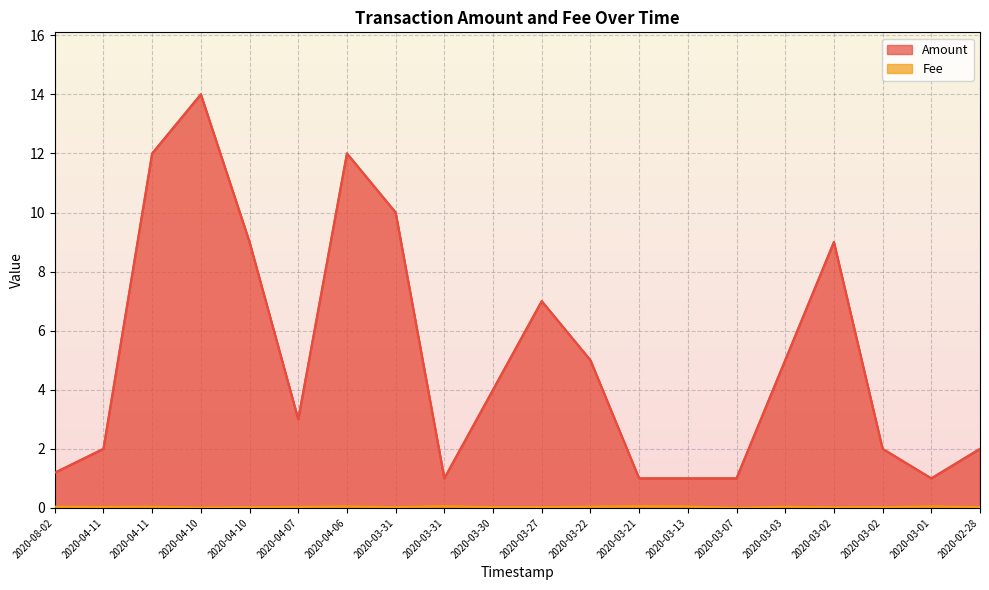

How many lines are shown in the chart?

2